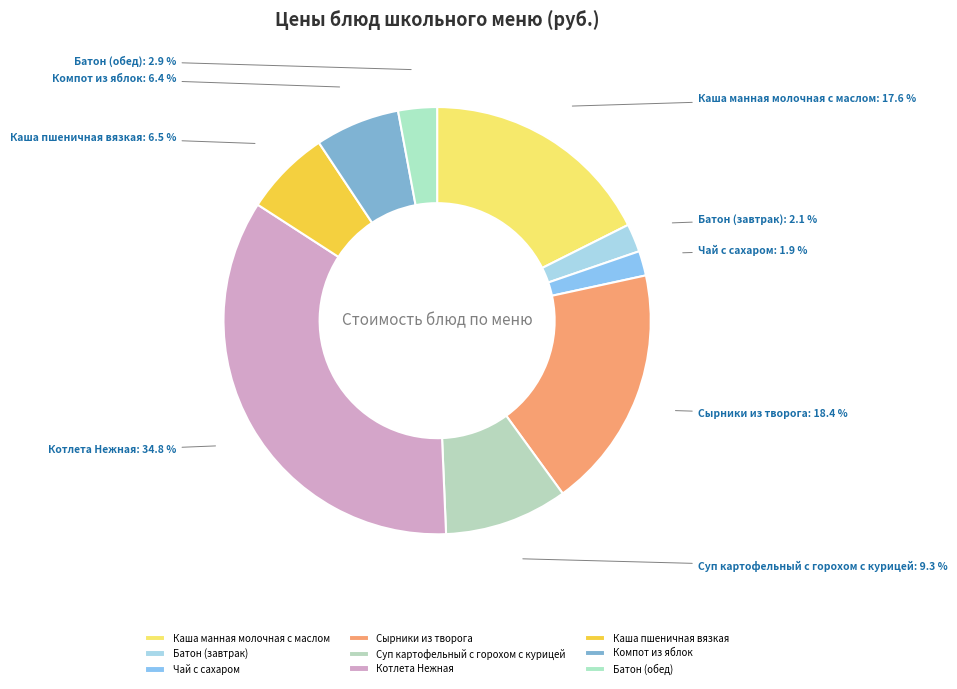

To the nearest percent, what portion does Суп картофельный с горохом с курицей represent?

9%